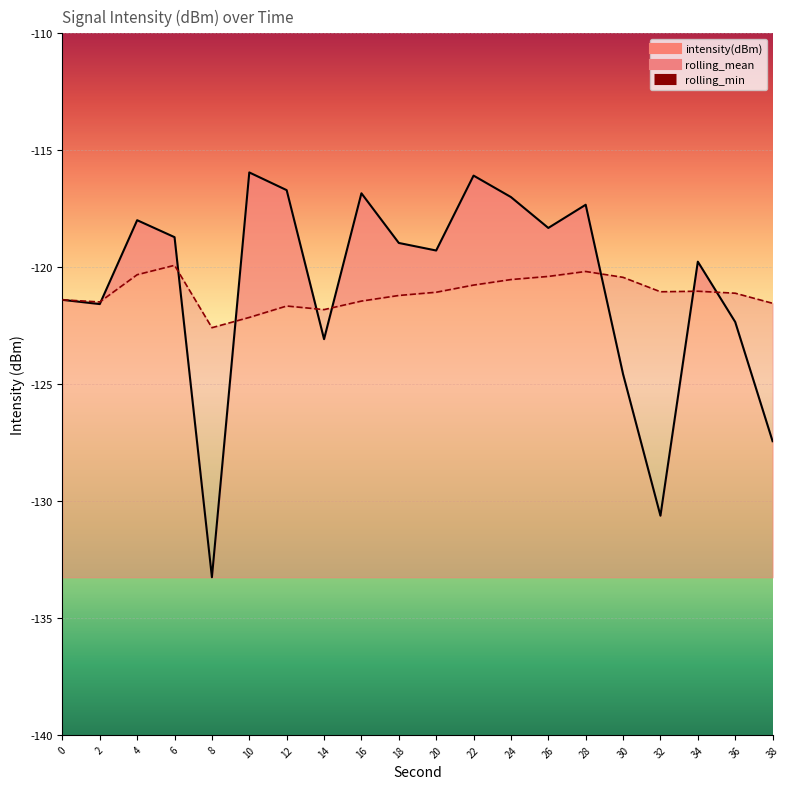

What is the approximate value of intensity(dBm) at 30?

-124.6